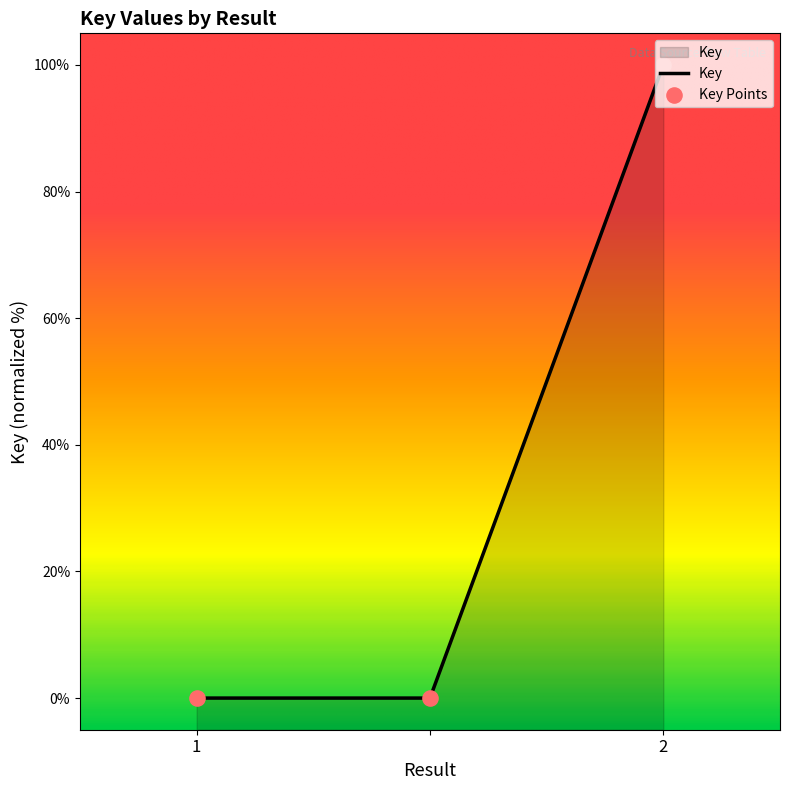

Which has a higher value, 1 or 2?

2